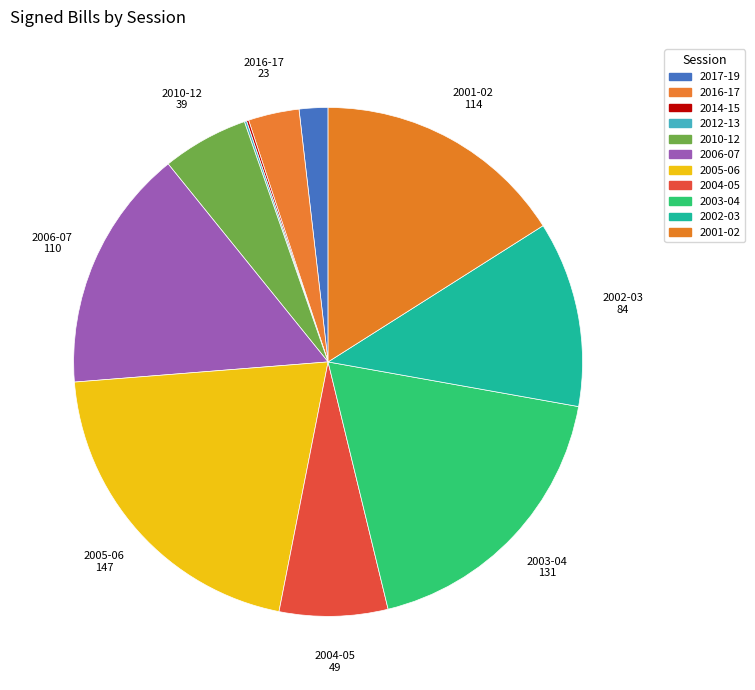

What is the total percentage of 2016-17 and 2006-07?

18.7%